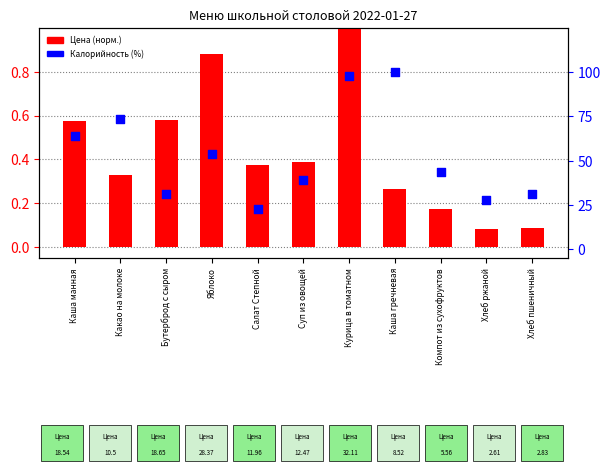

What is the total value across all series at Какао на молоке?

73.8